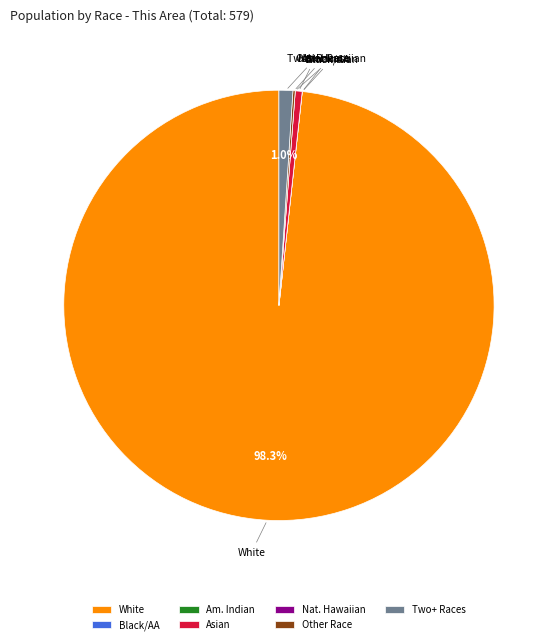

Which slice is the largest?

White